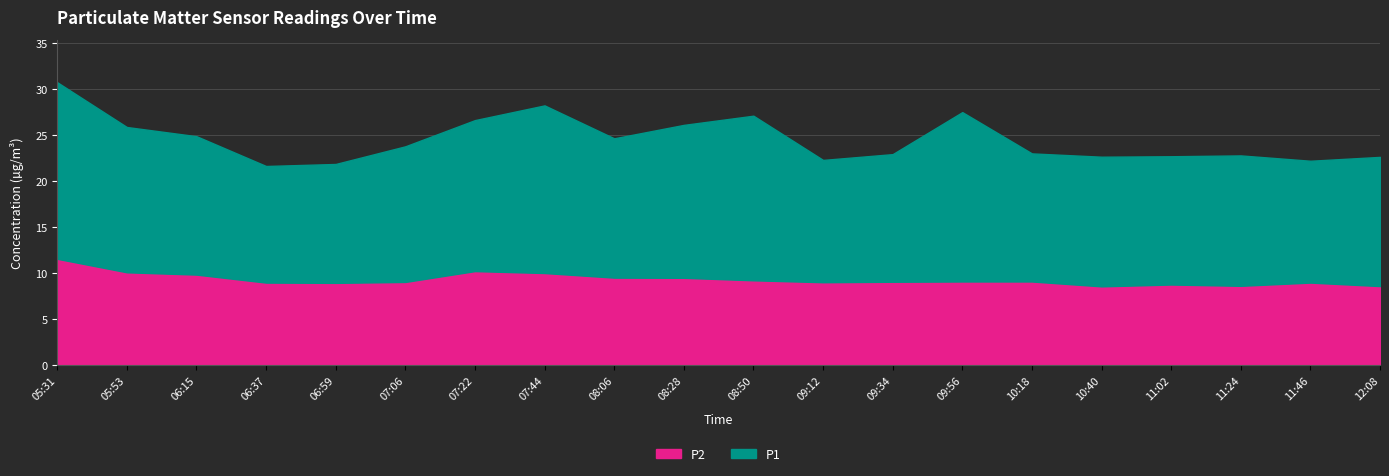

What is the label of the 13th point from the left?

09:34